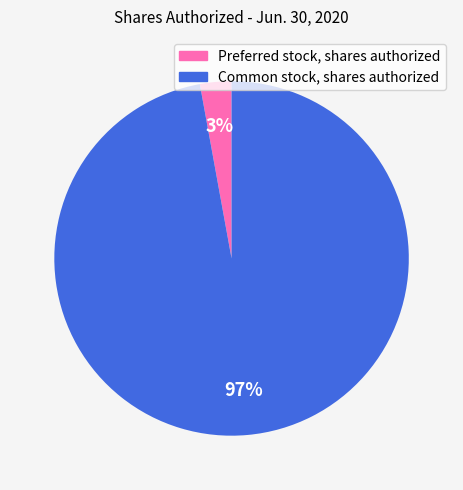

To the nearest percent, what is the difference between the Preferred stock, shares authorized and Common stock, shares authorized slice percentages?

94%